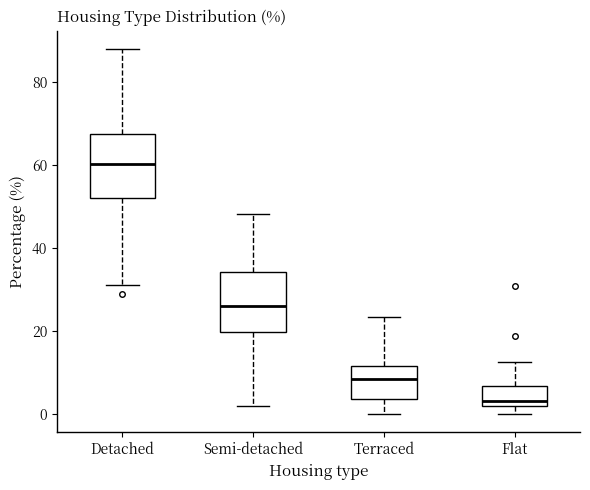

Reading left to right, transcribe this box plot: for each box, give where its median line is, the range the box spans, and where its two whiskers end, as read against the y-axis. The values are not printed on the chart, so give them approximately, as read against the axis.

Detached: median 60, box 52 to 68, whiskers 32 to 88
Semi-detached: median 26, box 20 to 34, whiskers 2 to 48
Terraced: median 8, box 4 to 12, whiskers 0 to 24
Flat: median 4, box 2 to 6, whiskers 0 to 12